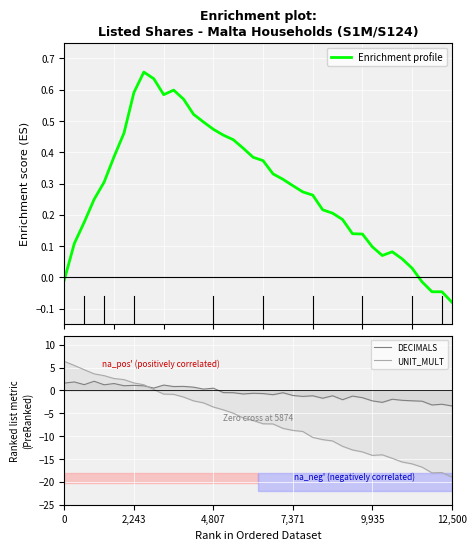

What is the value of the UNIT_MULT point at the 3rd from the left?

4.5